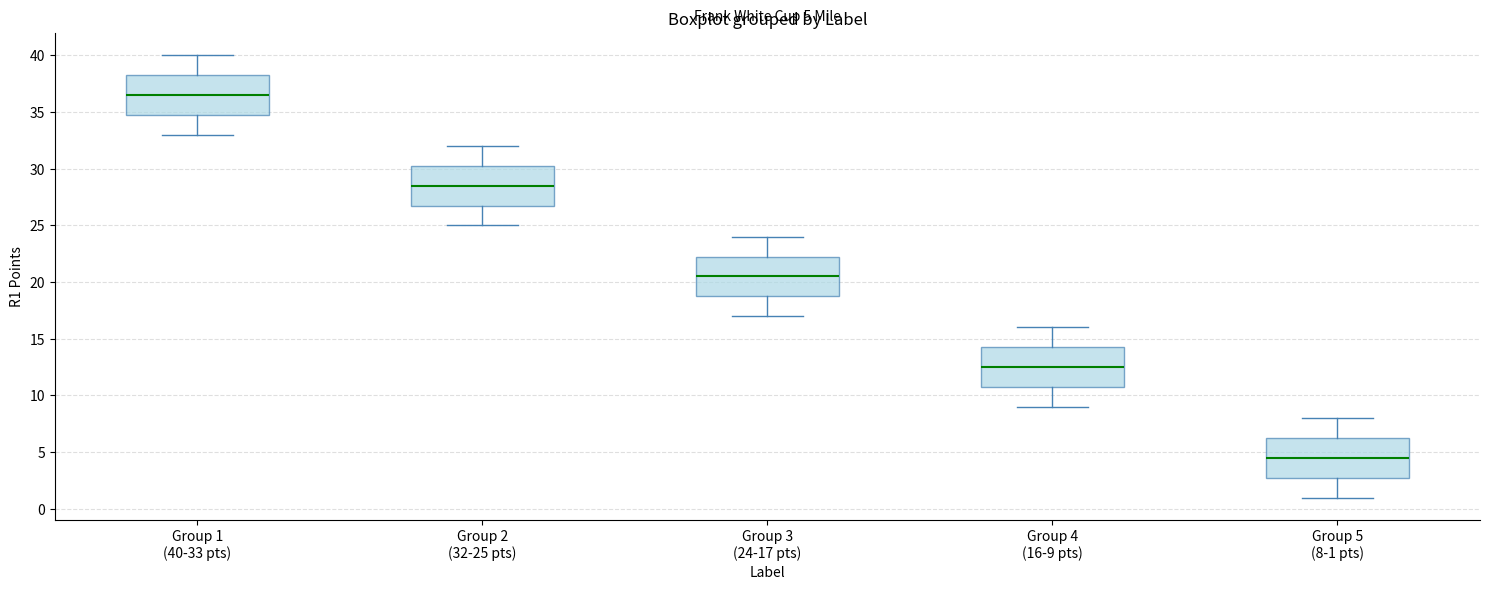

Which box has the highest median line?

Group 1 (40-33 pts)